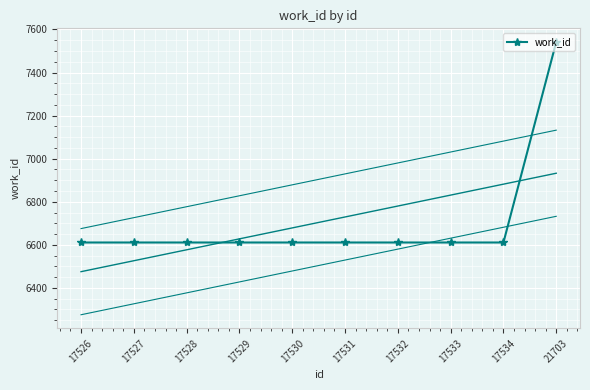

What is the difference between the maximum and minimum values?

931